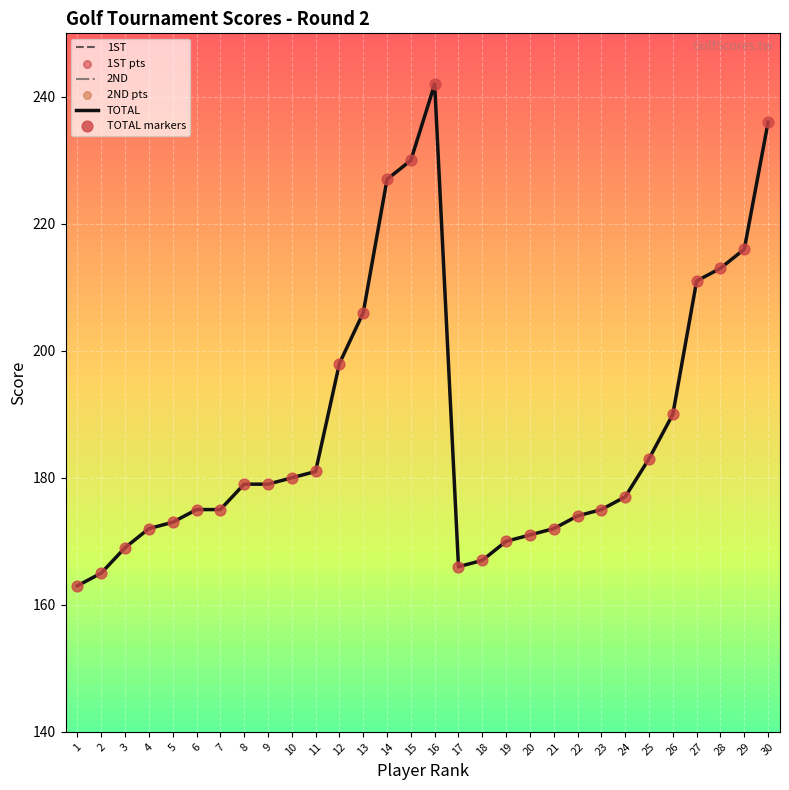

Which series reaches the maximum Y coordinate?

TOTAL